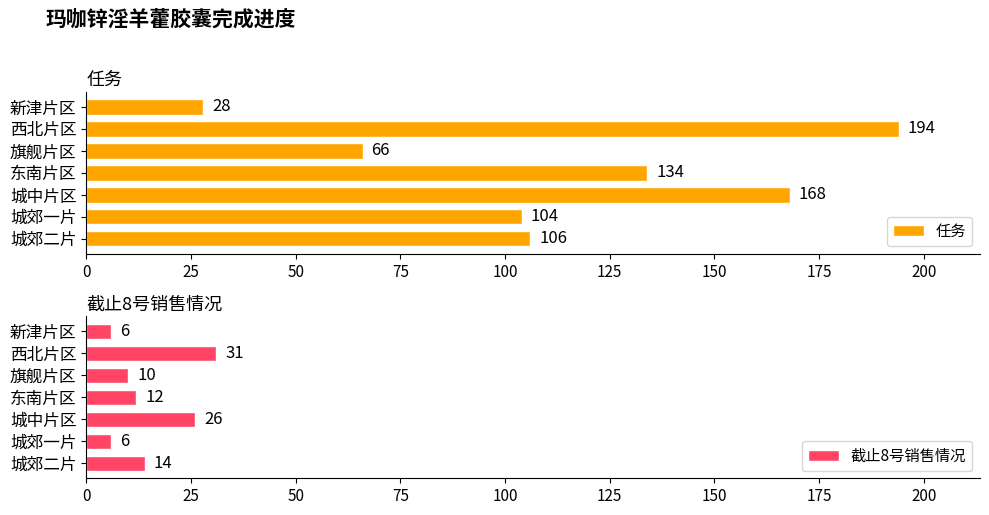

The value of 任务 at 西北片区 is 194. True or false?

True